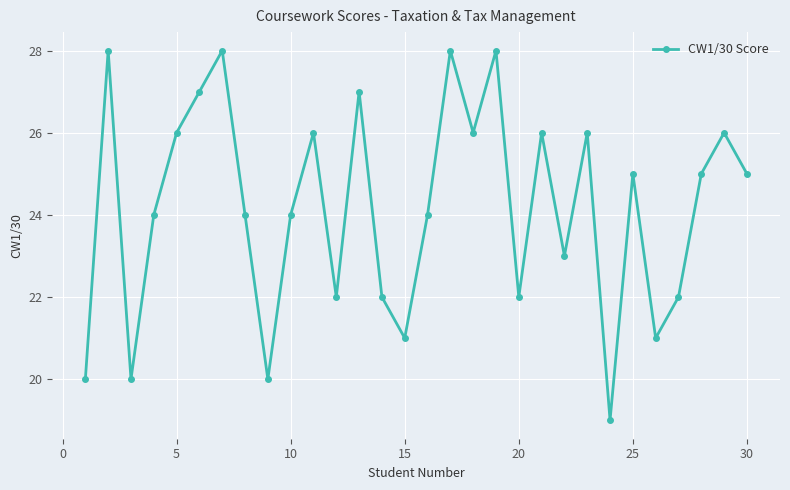

What is the difference between the second highest and minimum values?

9